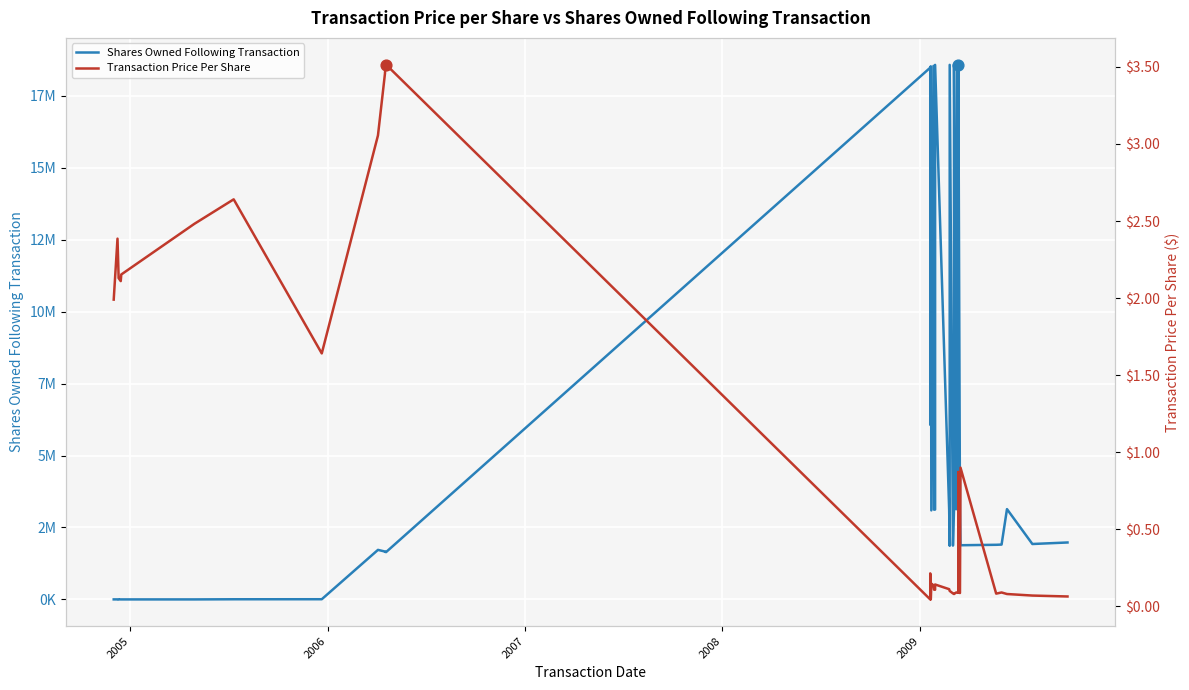

What are all the series names shown in the legend?

Shares Owned Following Transaction, Transaction Price Per Share